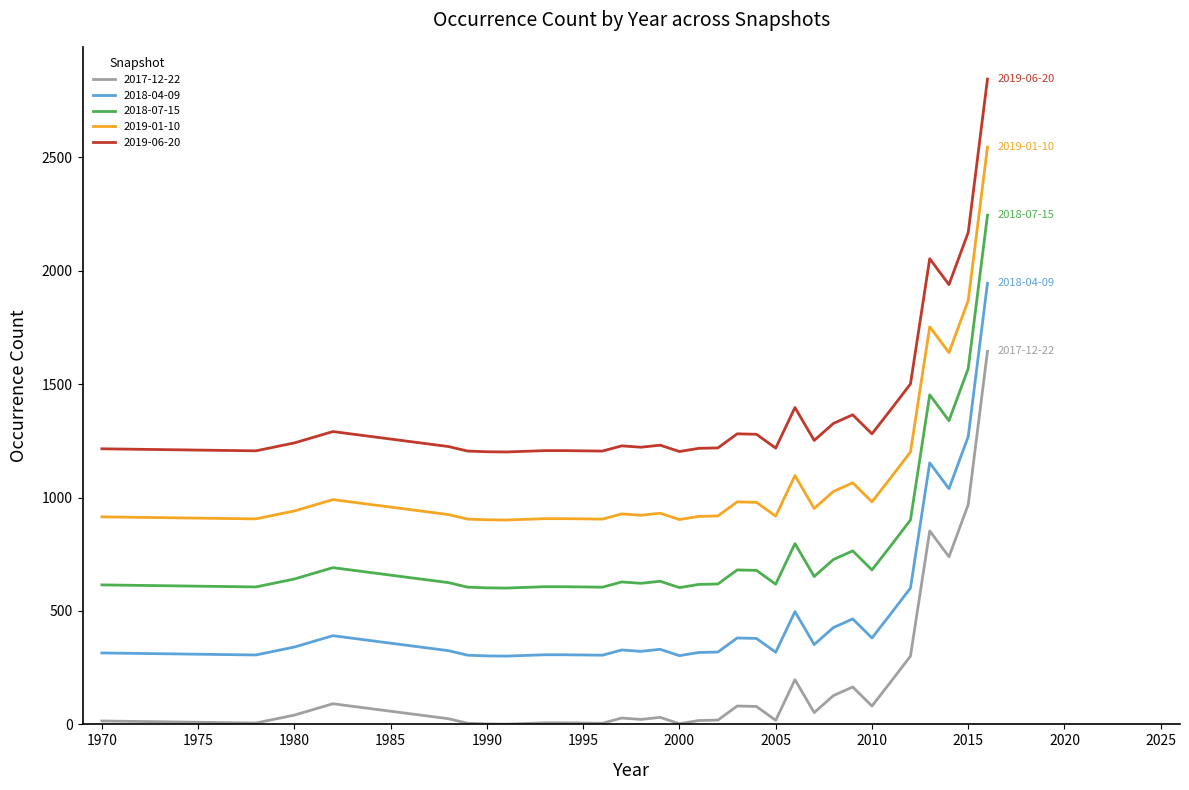

Which series has the largest total across all categories?

2019-06-20